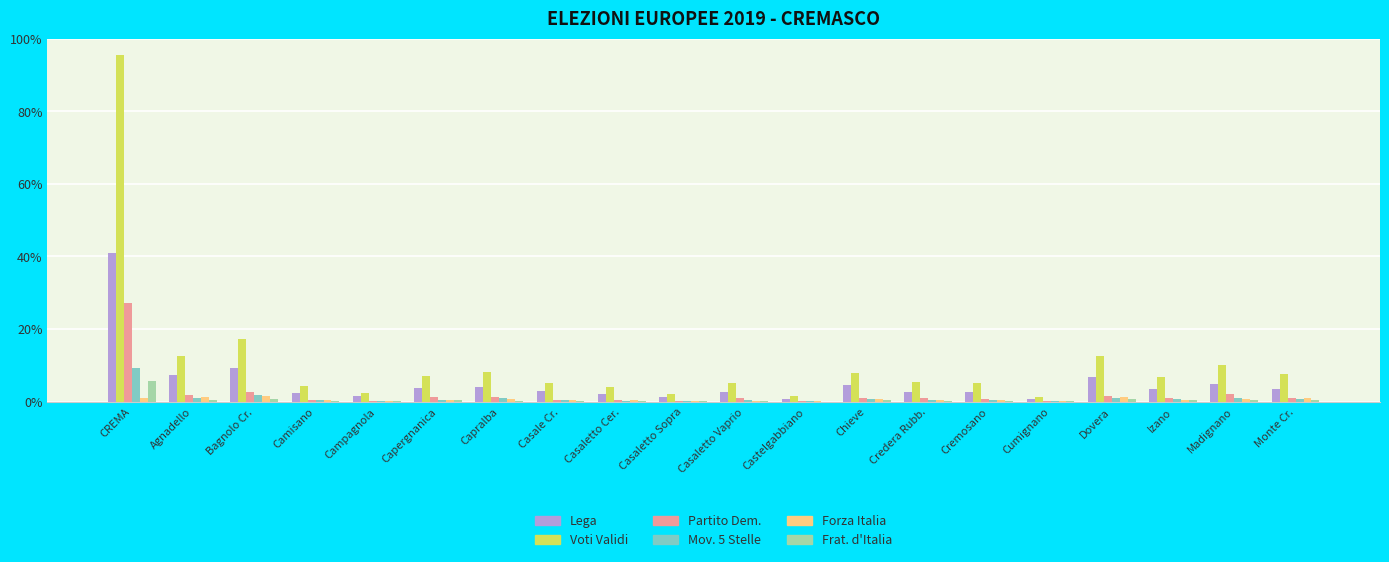

What are all the series names shown in the legend?

Lega, Voti Validi, Partito Dem., Mov. 5 Stelle, Forza Italia, Frat. d'Italia